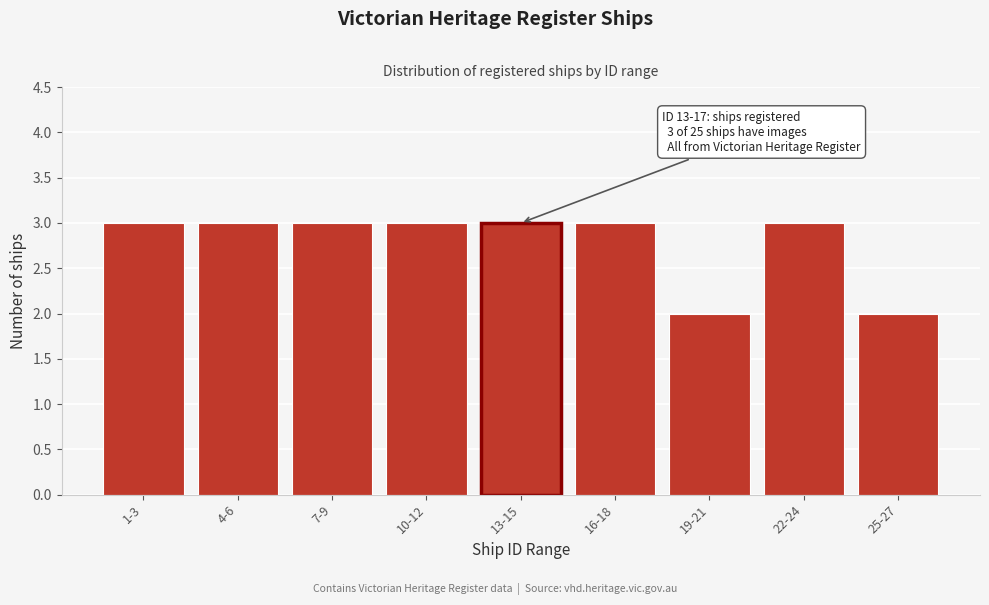

Reading left to right, what are all the values shown in this chart?

1-3=3	4-6=3	7-9=3	10-12=3	13-15=3	16-18=3	19-21=2	22-24=3	25-27=2